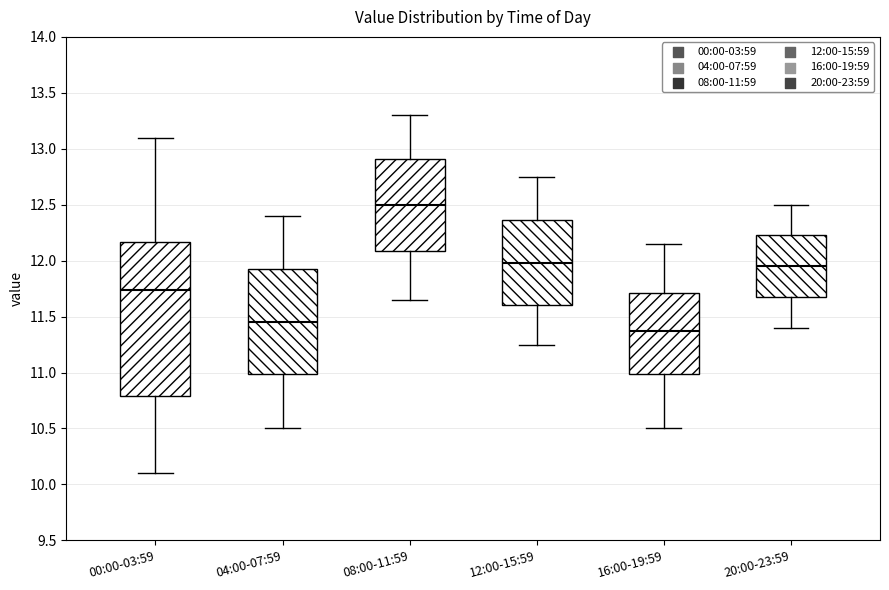

Reading left to right, transcribe this box plot: for each box, give where its median line is, the range the box spans, and where its two whiskers end, as read against the y-axis. The values are not printed on the chart, so give them approximately, as read against the axis.

00:00-03:59: median 11.75, box 10.80 to 12.15, whiskers 10.10 to 13.10
04:00-07:59: median 11.45, box 11.00 to 11.95, whiskers 10.50 to 12.40
08:00-11:59: median 12.50, box 12.10 to 12.90, whiskers 11.65 to 13.30
12:00-15:59: median 12.00, box 11.60 to 12.35, whiskers 11.25 to 12.75
16:00-19:59: median 11.40, box 11.00 to 11.70, whiskers 10.50 to 12.15
20:00-23:59: median 11.95, box 11.70 to 12.25, whiskers 11.40 to 12.50